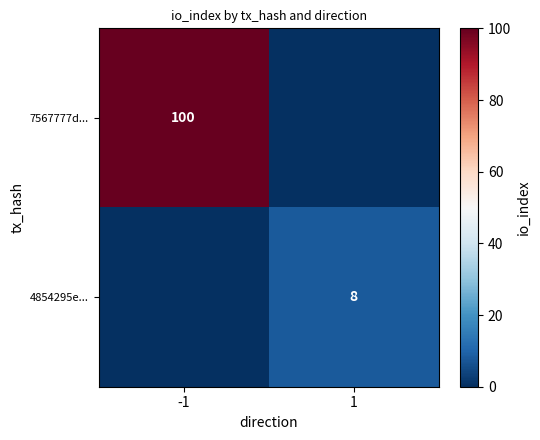

True or false: 4854295e... has a value of 13 at 1.

False